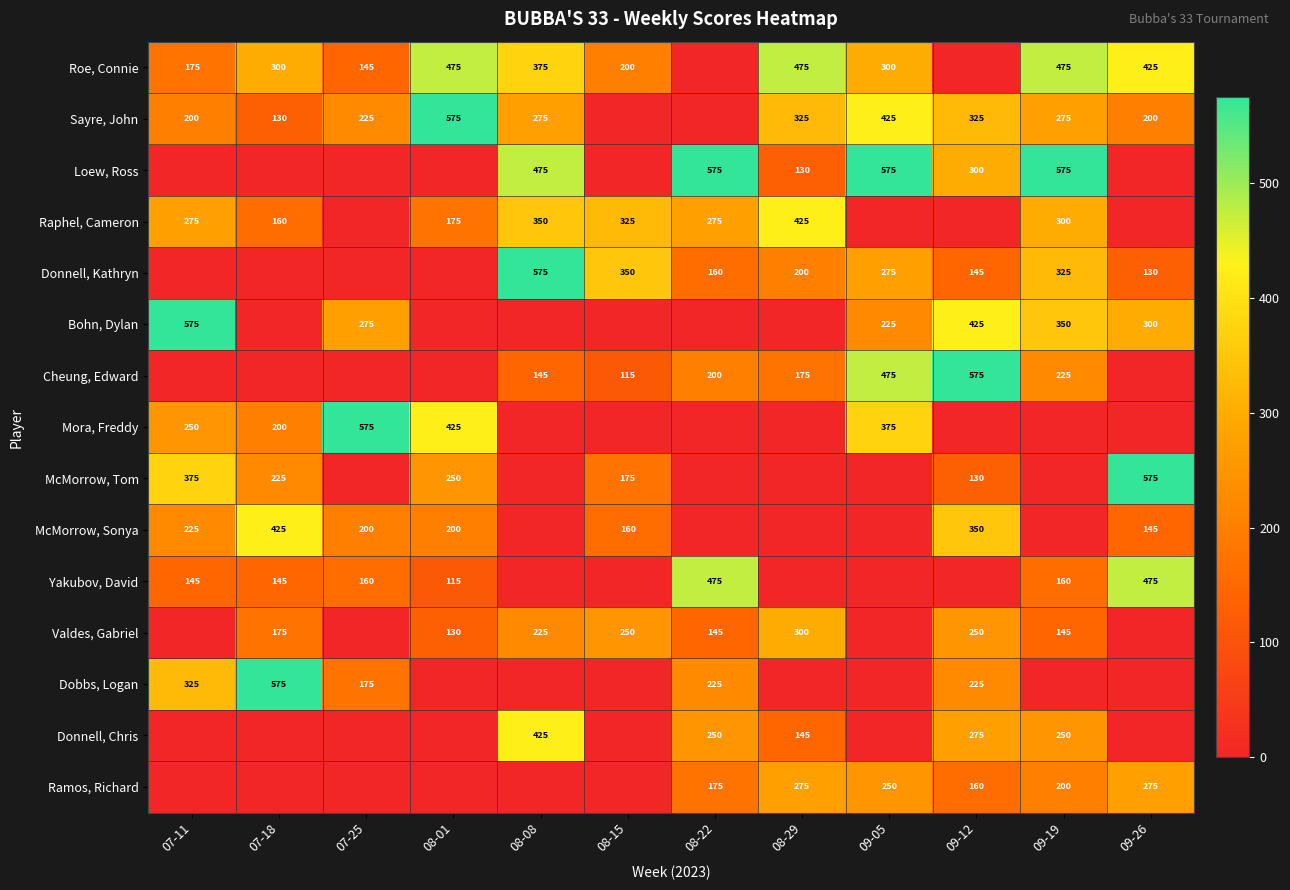

What is the difference between the Roe, Connie values at 09-19 and 07-18?

175